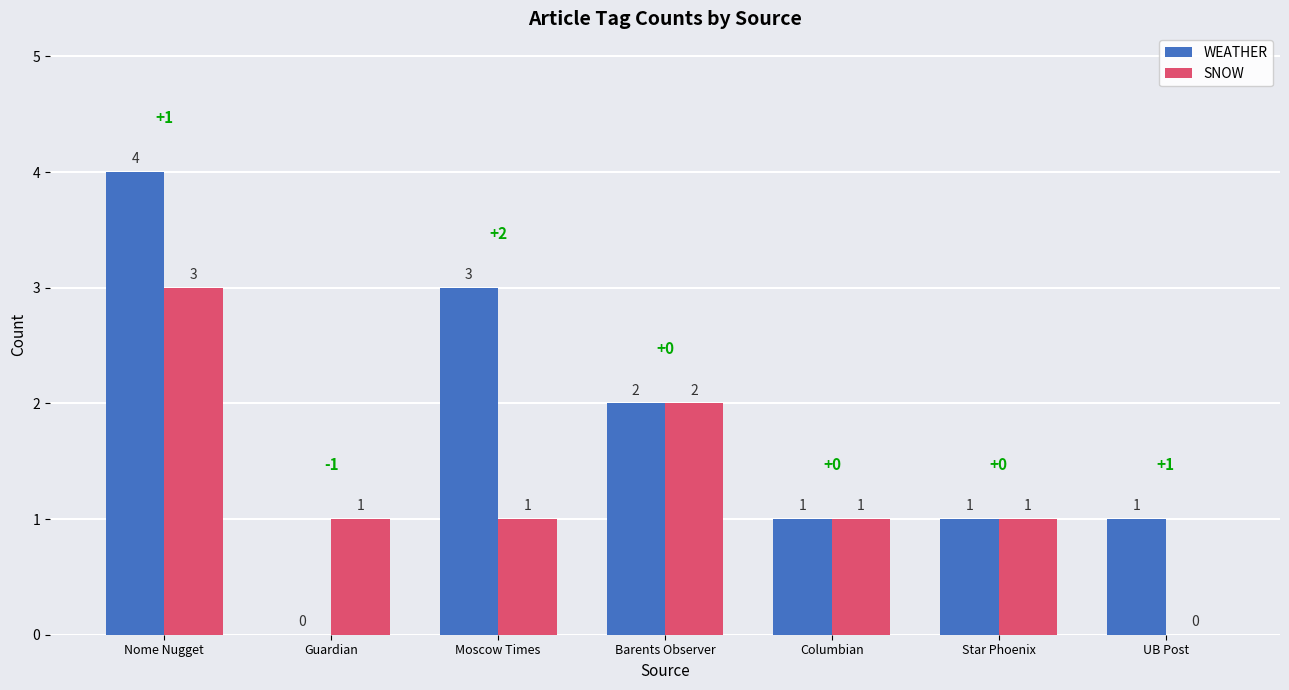

What is the average value of the SNOW series?

1